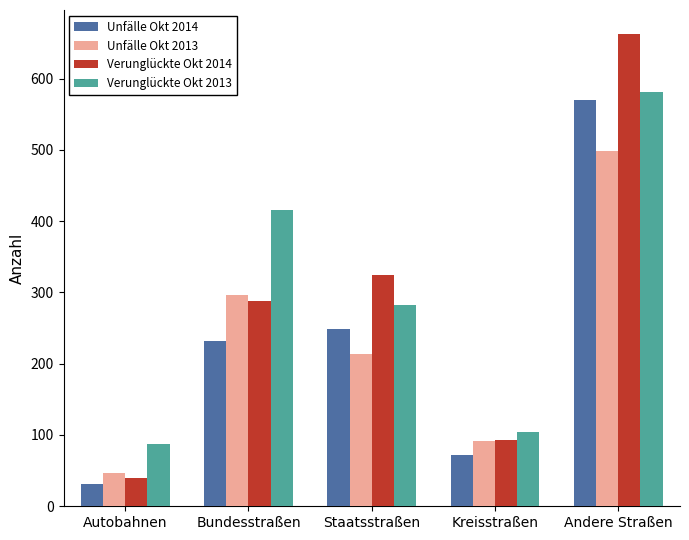

What is the difference between the second highest and second lowest values in the Verunglückte Okt 2014 series?

232